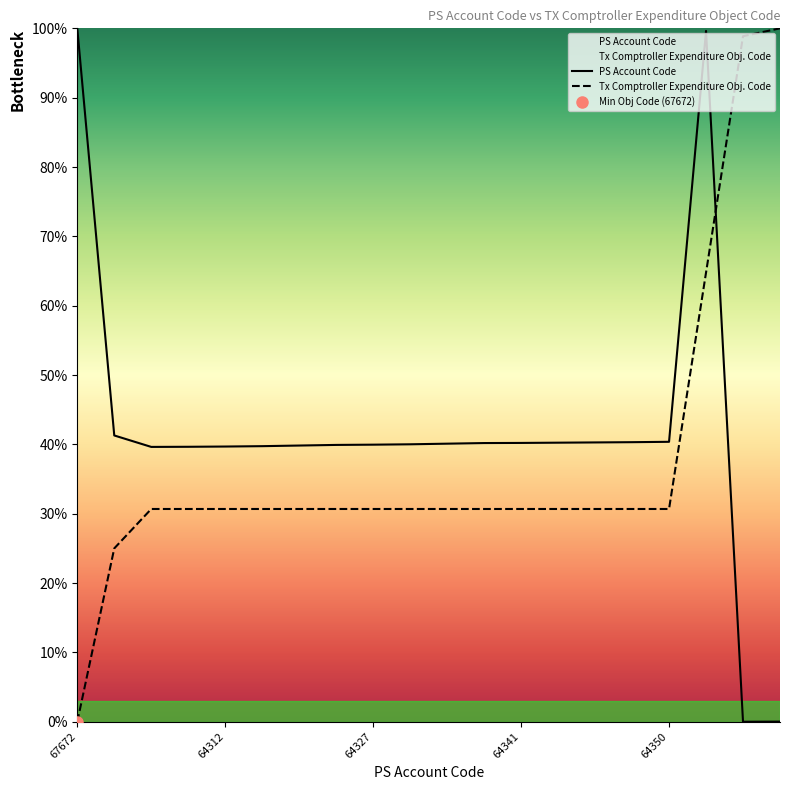

Which series ends up on top after the final intersection of Tx Comptroller Expenditure Obj. Code and PS Account Code?

Tx Comptroller Expenditure Obj. Code